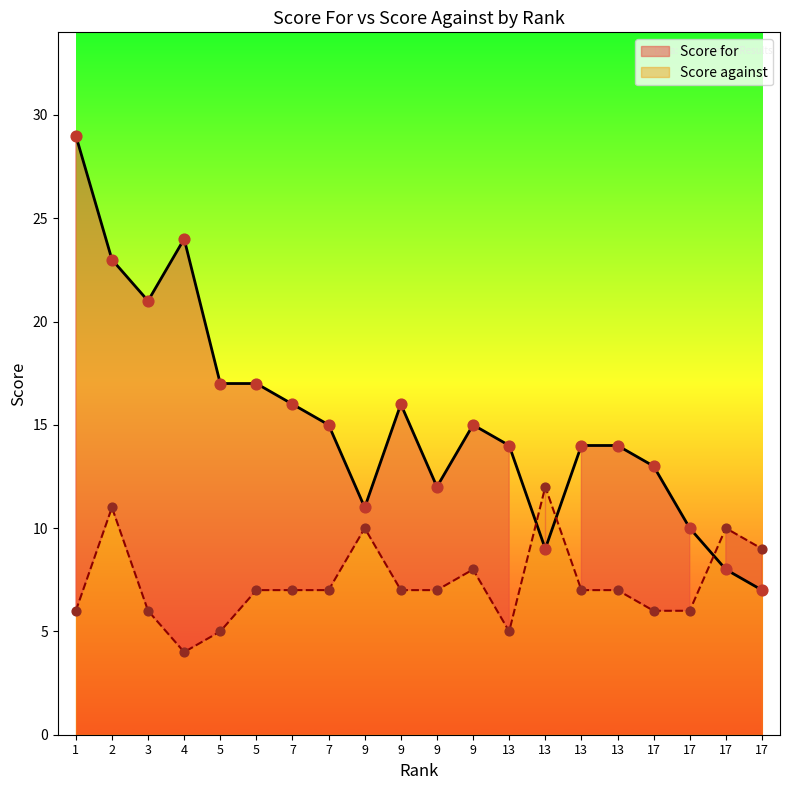

Which series has the largest Y range (max minus min)?

Score for